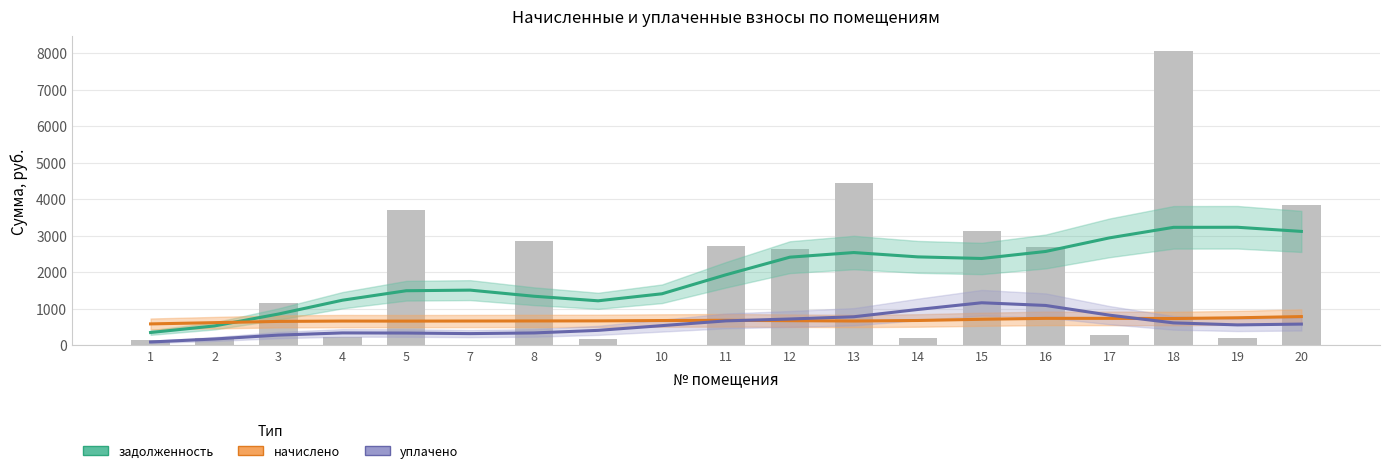

Which series changed the most between 2 and 16?

задолженность